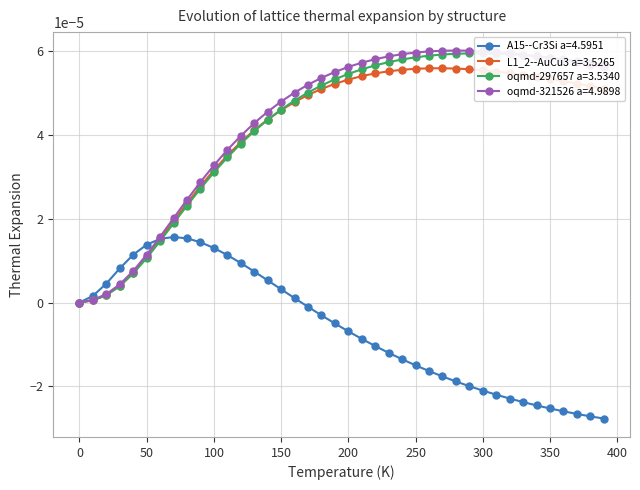

True or false: L1_2--AuCu3 a=3.5265 has more than 0 interior local peaks.

True